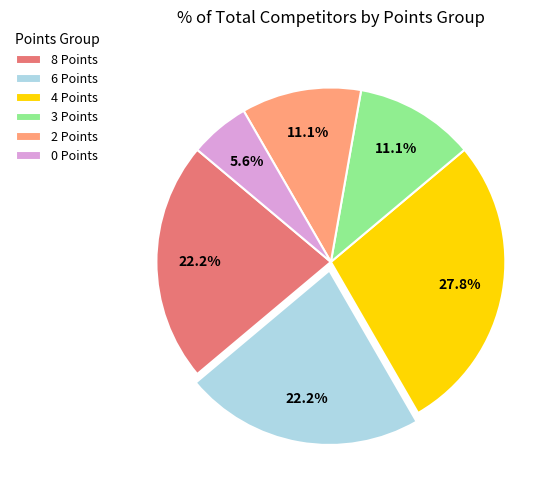

What percentage is the 0 Points slice, to the nearest percent?

6%